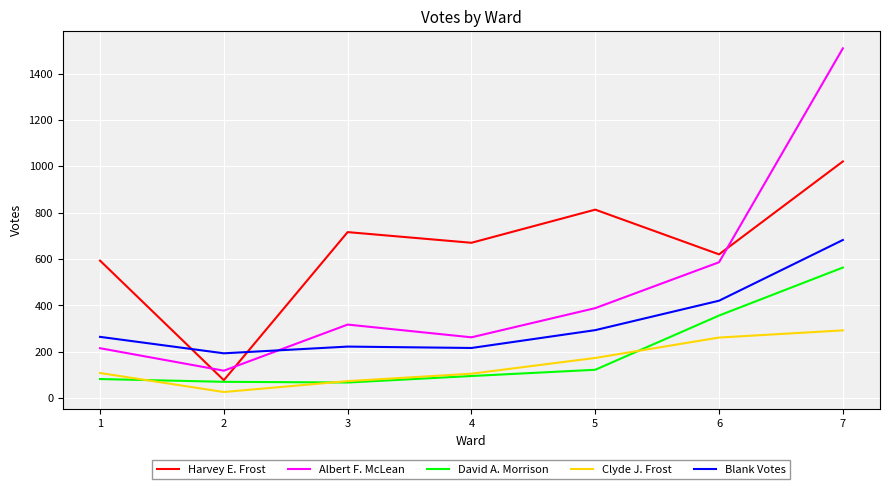

List the series in order of their peak value, highest first.

Albert F. McLean, Harvey E. Frost, Blank Votes, David A. Morrison, Clyde J. Frost